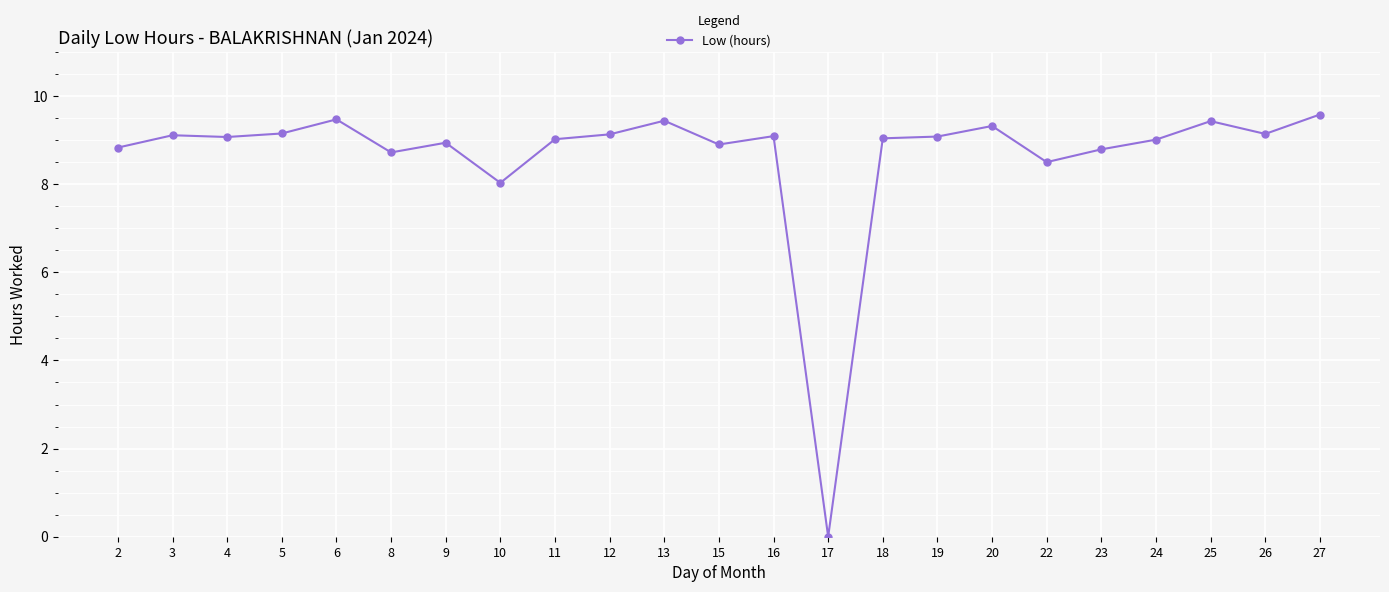

The chart shows a value of 13.4 at 3. True or false?

False